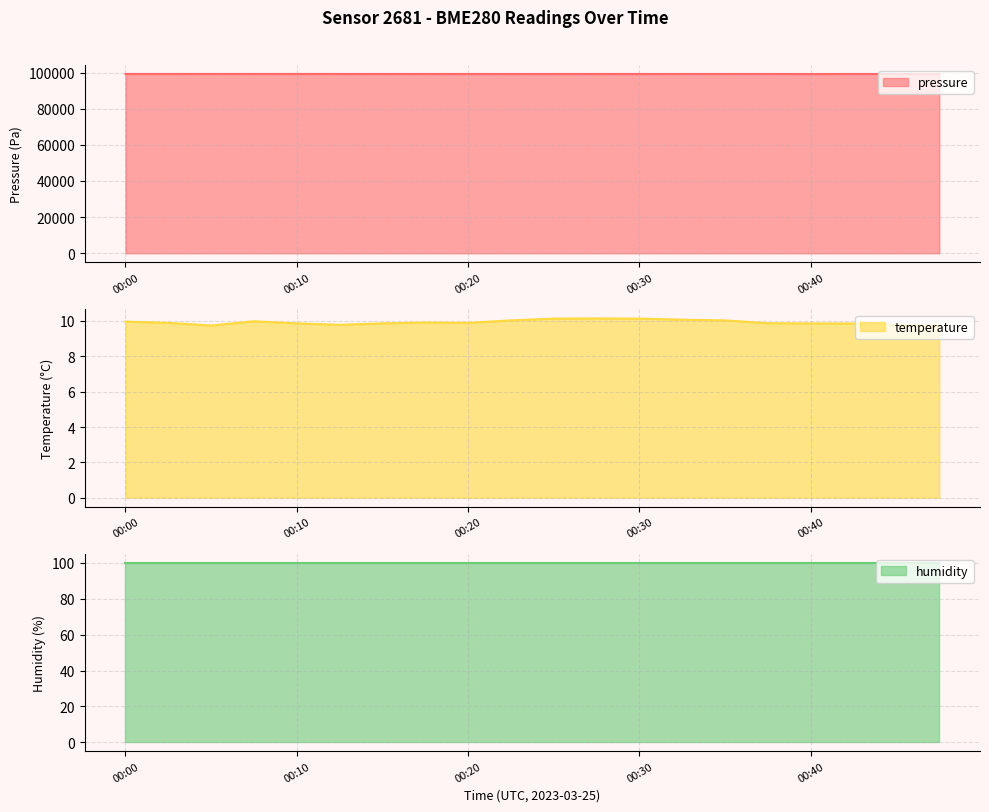

What is the difference between the temperature values at 00:42 and 00:08?

0.1